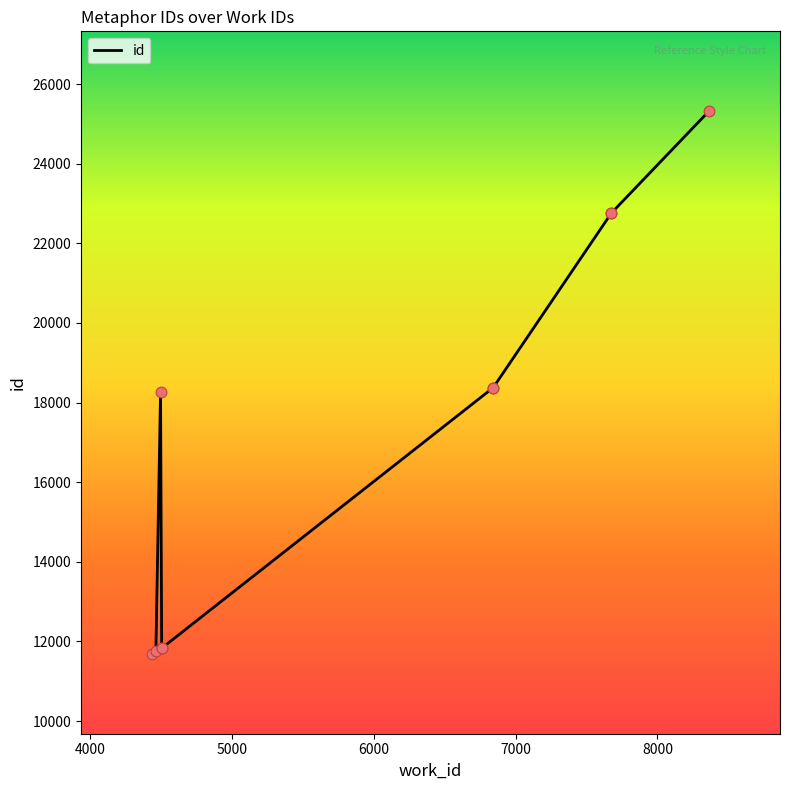

Between 7675 and 8365, which is larger?

8365